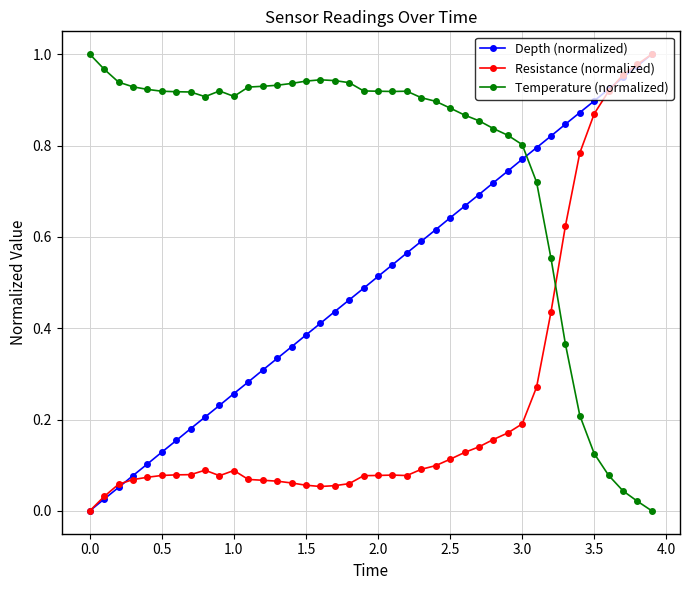

Which series ends up on top after the final intersection of Resistance (normalized) and Temperature (normalized)?

Resistance (normalized)